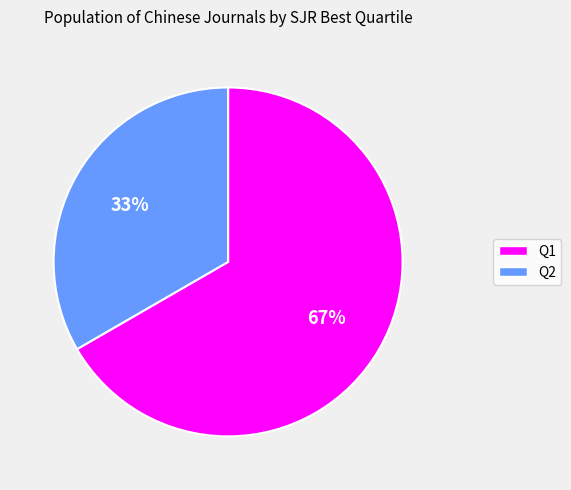

What is the ratio of the value at Q1 to the value at Q2?

2.0